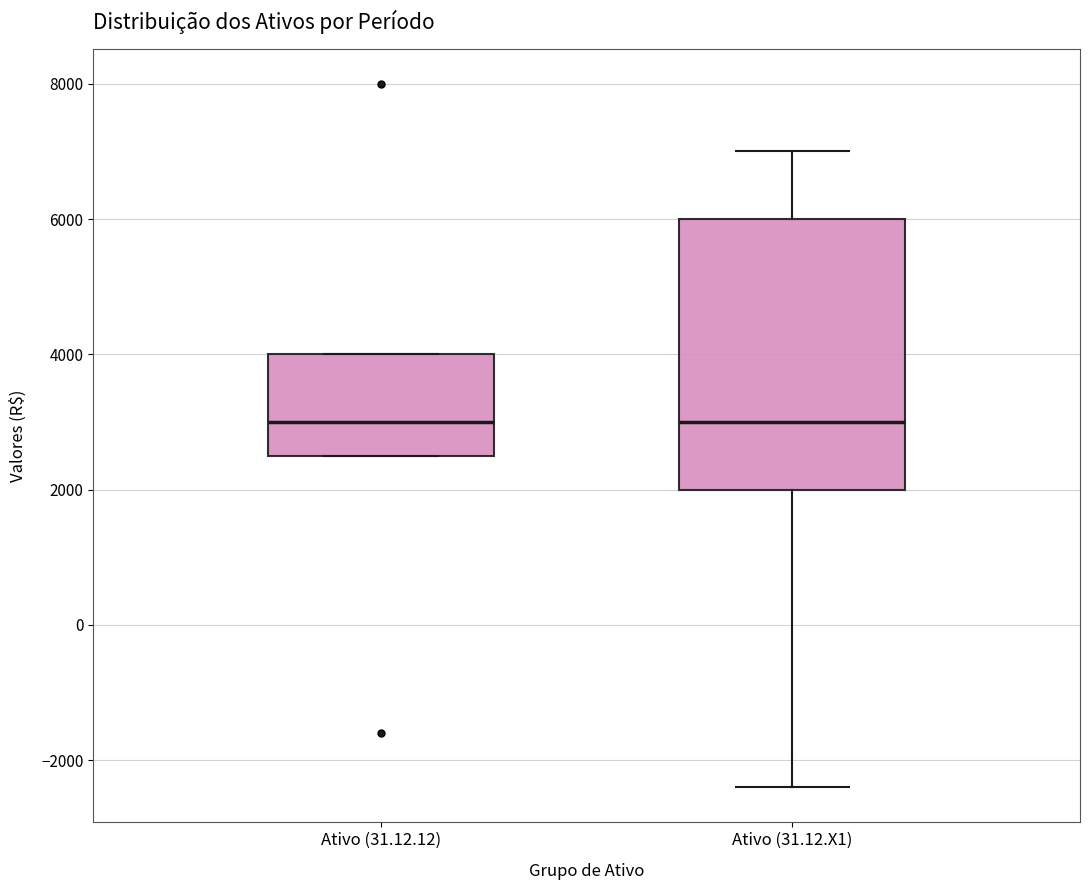

Comparing the boxes themselves (not the whiskers), which one is the tallest?

Ativo (31.12.X1)